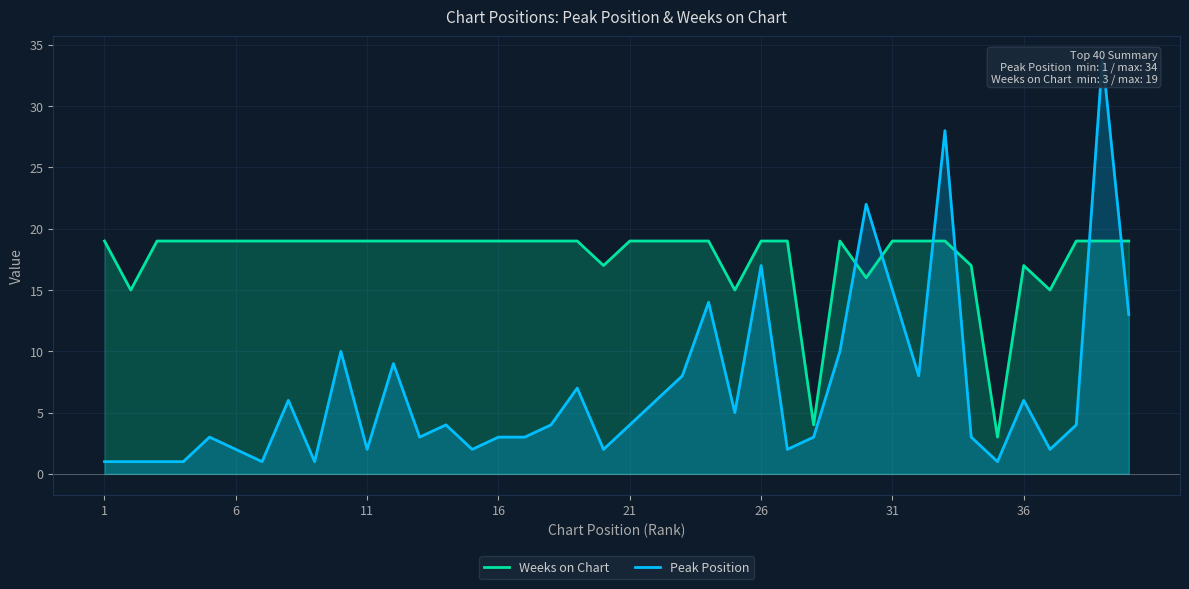

The value of Weeks on Chart at 26 is 32. True or false?

False